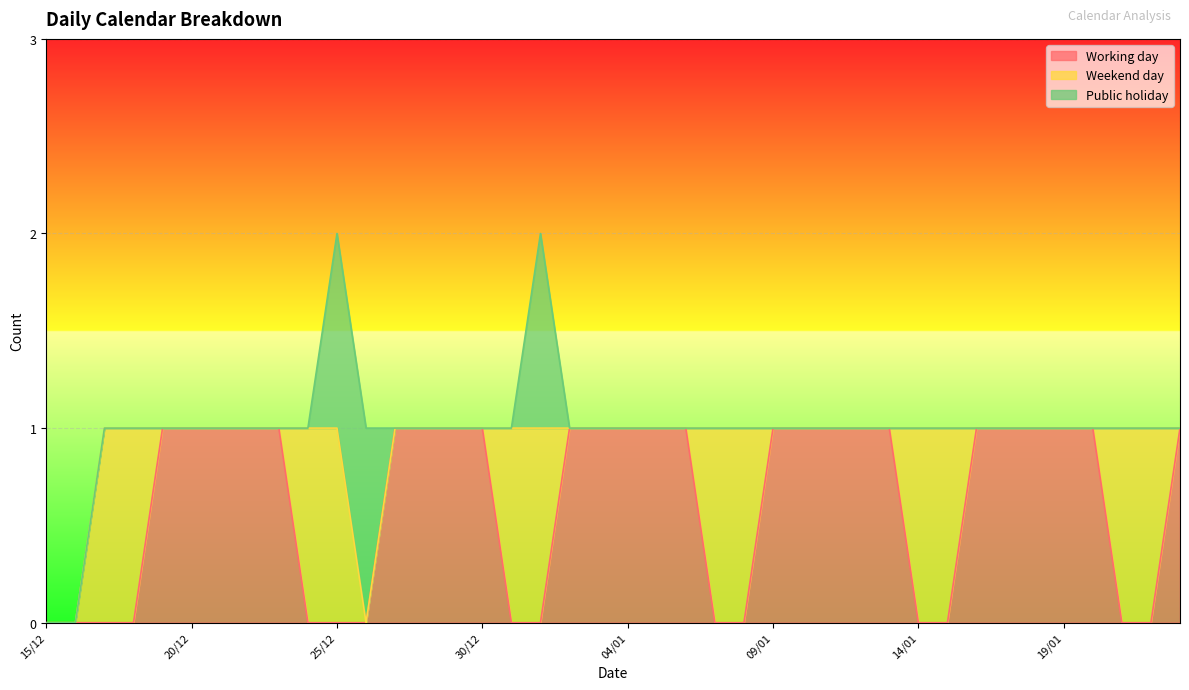

How many lines are shown in the chart?

3